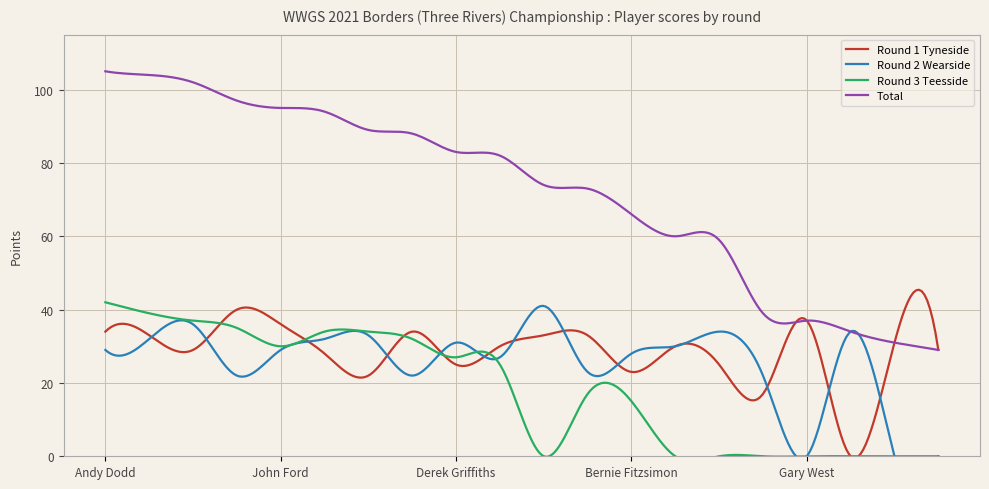

How many values in the Round 2 Wearside series are below 29?

9